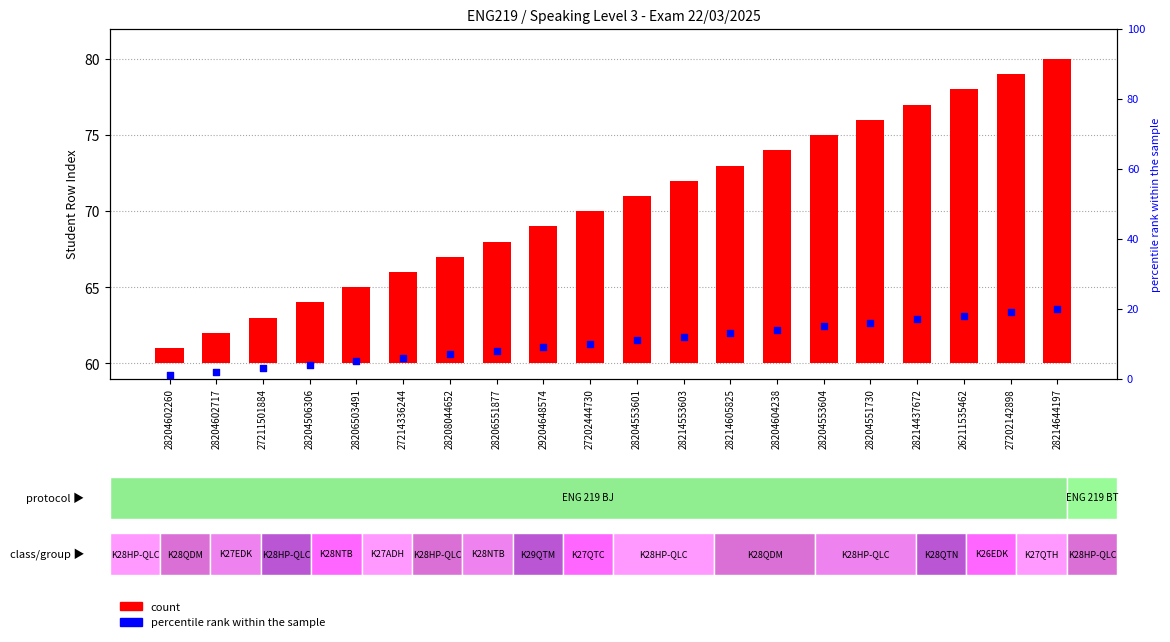

Which series has the widest spread of Y values?

count